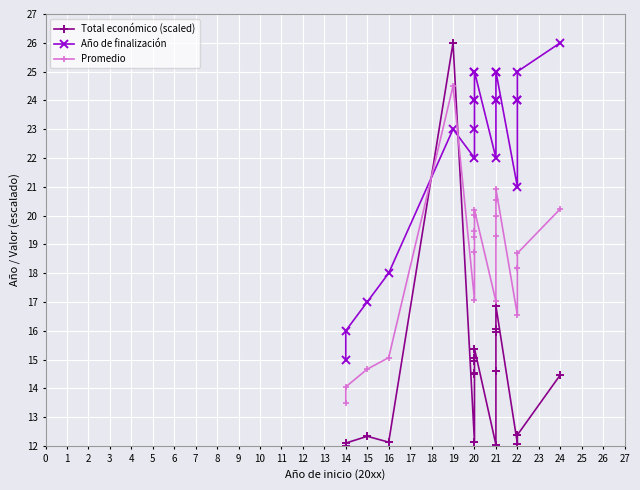

True or false: Promedio and Año de finalización intersect in this chart.

True